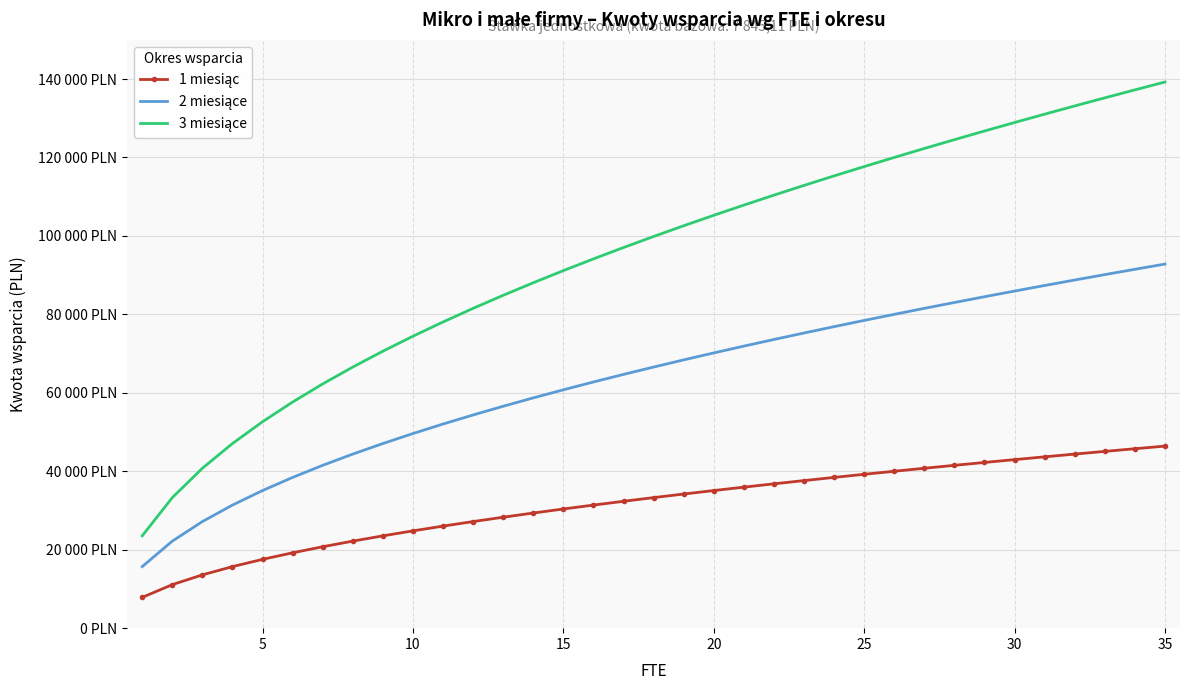

What is the difference between the second highest and minimum values in the 1 miesiąc series?

37899.3